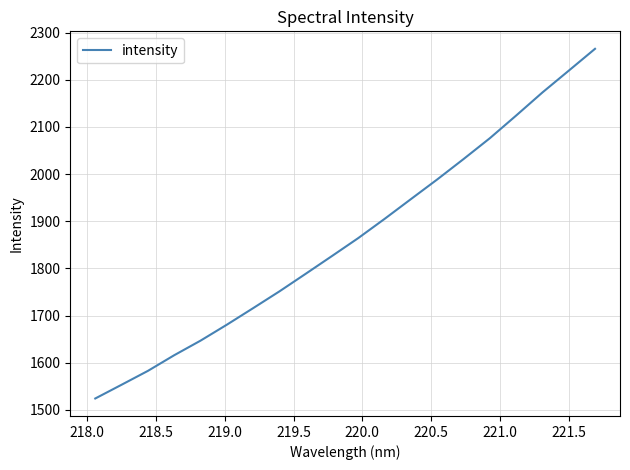

What is the maximum value shown in the chart?

2265.7